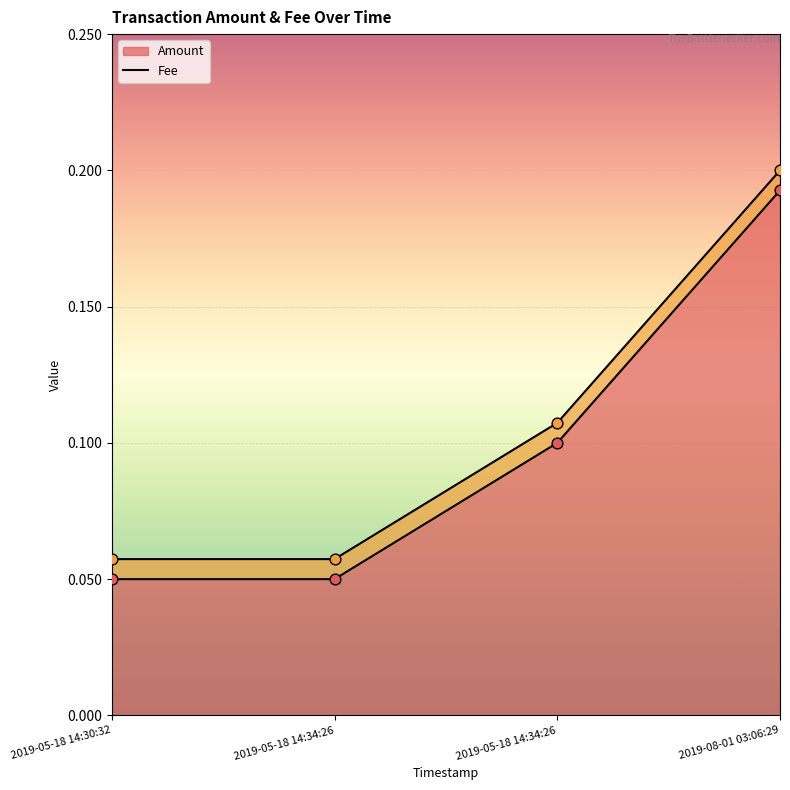

What is the change in value from 2019-05-18 14:30:32 to 2019-08-01 03:06:29?

+0.1